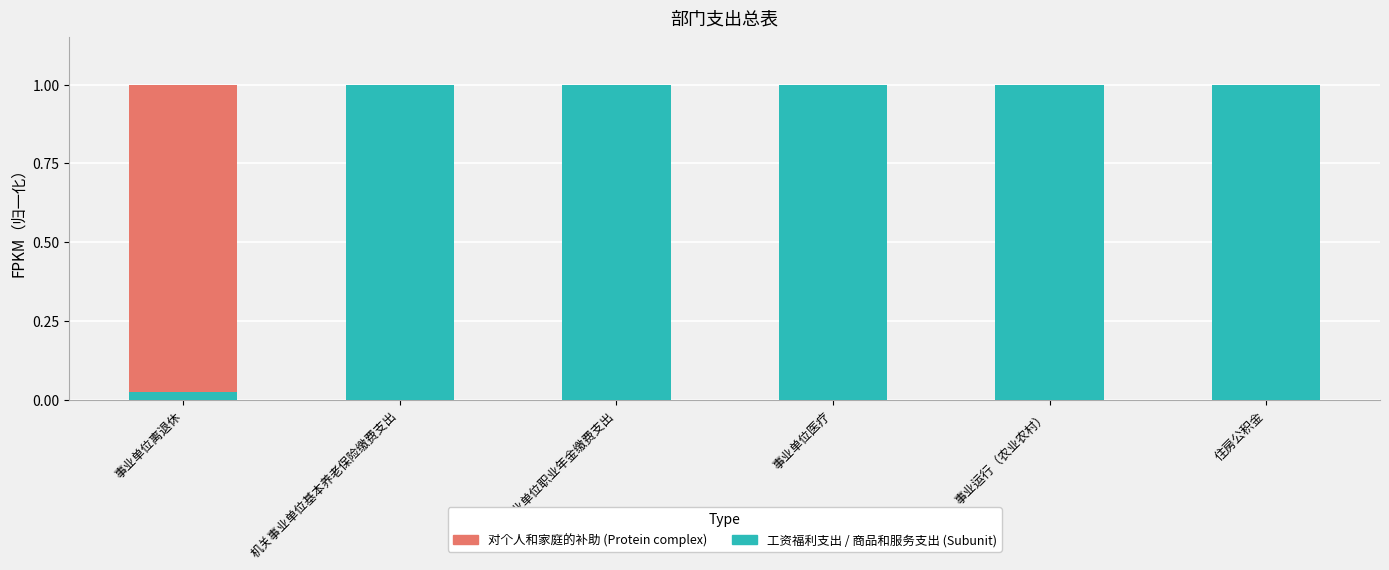

How many series are shown in this chart?

2